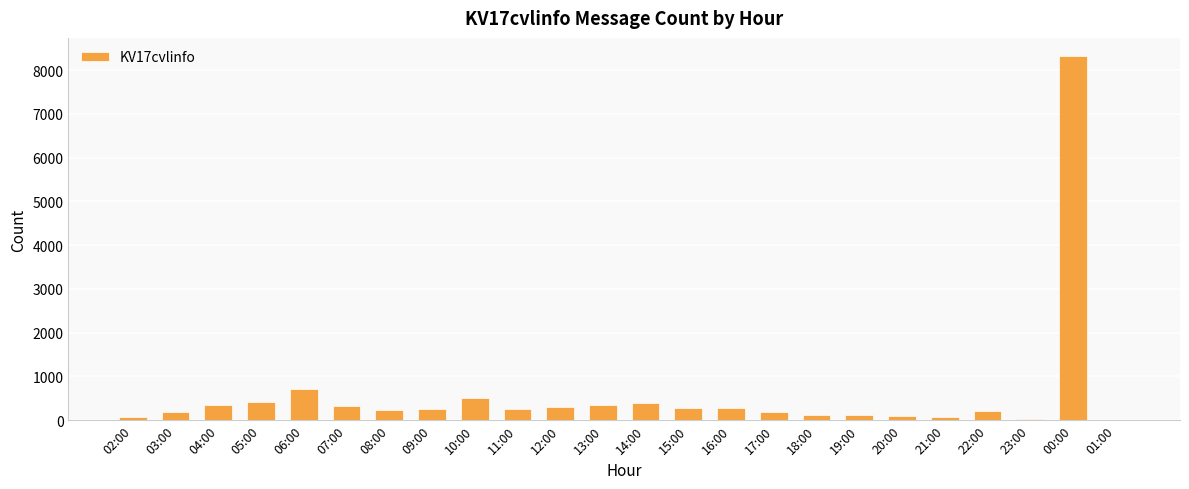

What is the average value?

586